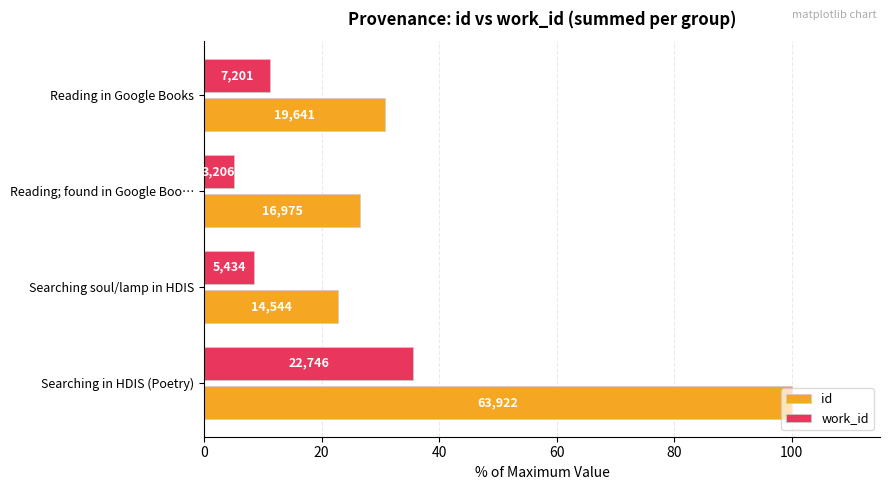

At how many categories does at least one series exceed 76?

1